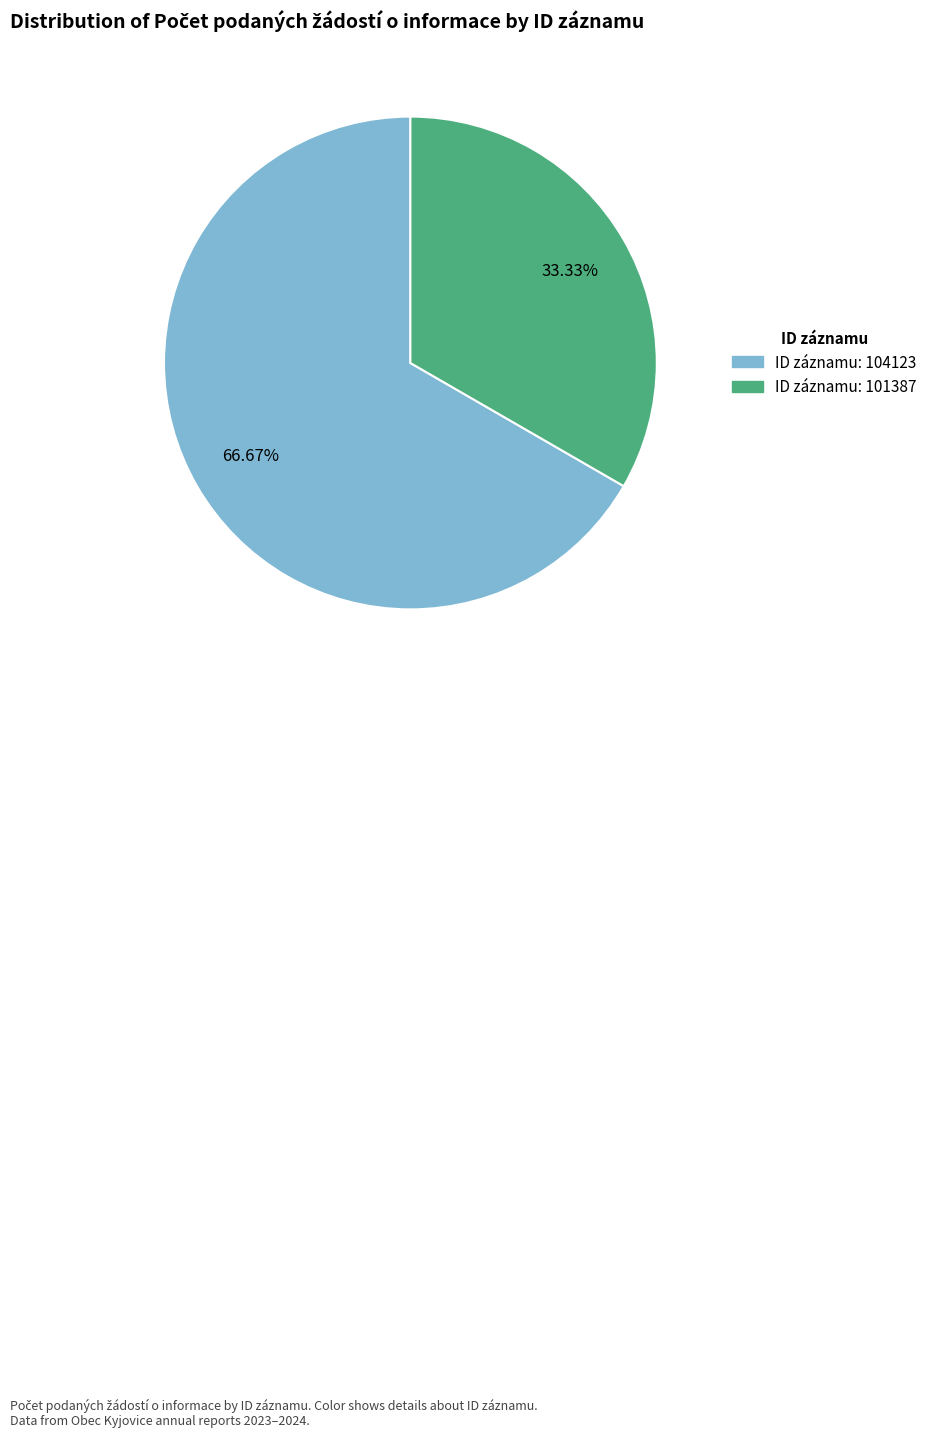

Is there a majority slice in this chart?

Yes